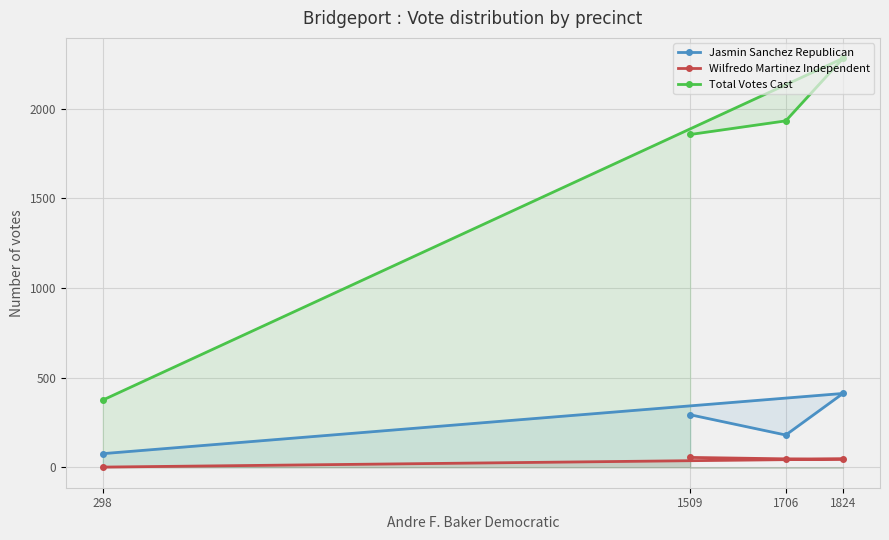

How many data points in Total Votes Cast are above 1933?

1